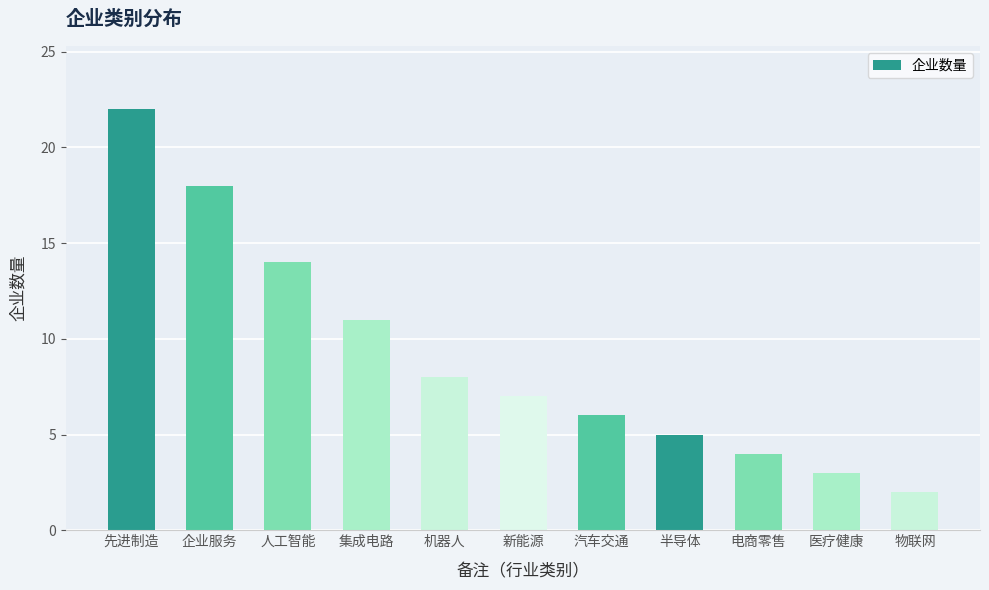

List the labels in order of value, smallest first.

物联网, 医疗健康, 电商零售, 半导体, 汽车交通, 新能源, 机器人, 集成电路, 人工智能, 企业服务, 先进制造